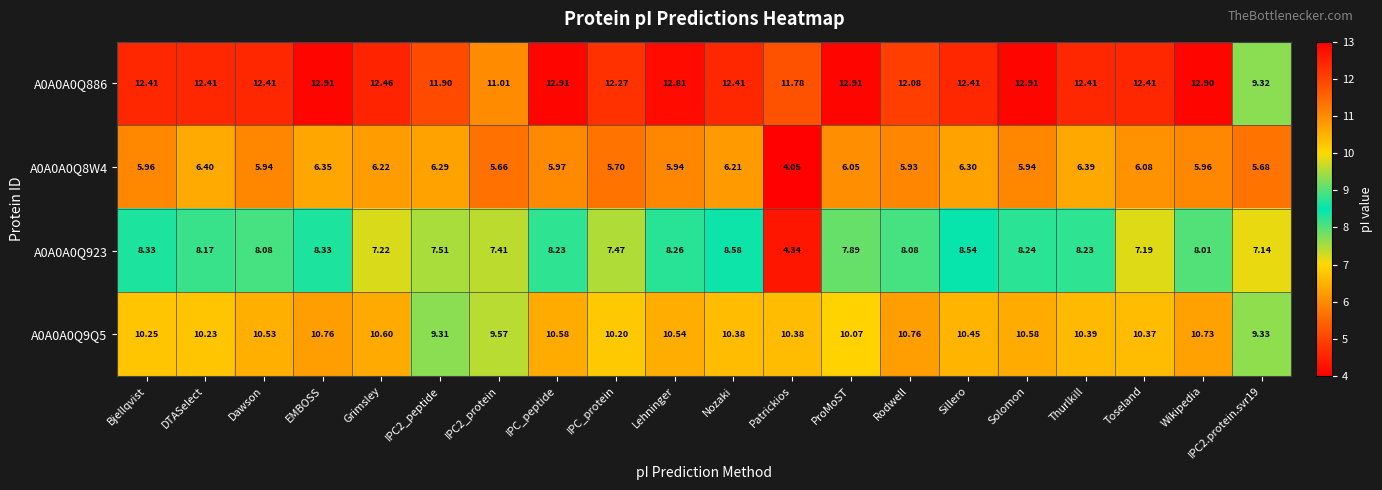

Is the value of A0A0A0Q9Q5 at Grimsley greater than the value of A0A0A0Q8W4 at EMBOSS?

Yes